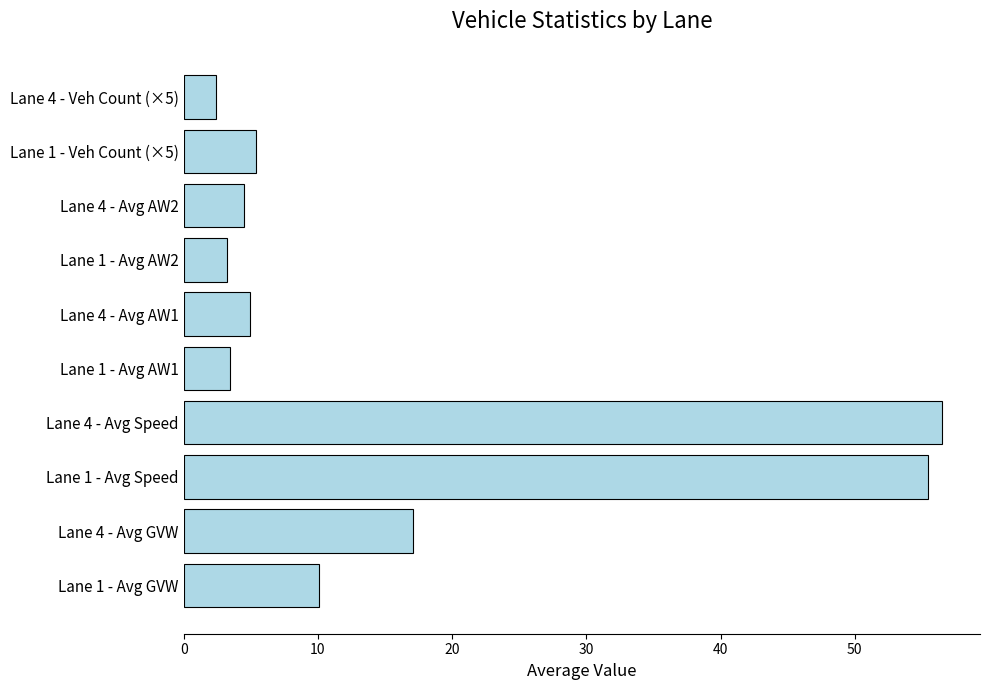

Which label corresponds to the largest value in the chart?

Lane 4 - Avg Speed